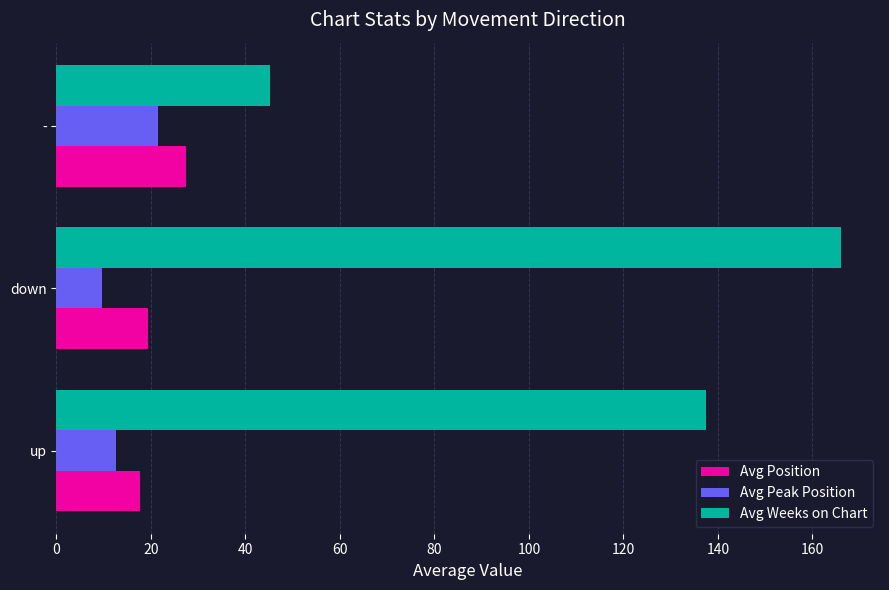

The Avg Weeks on Chart series shows 166.0 at down. True or false?

True